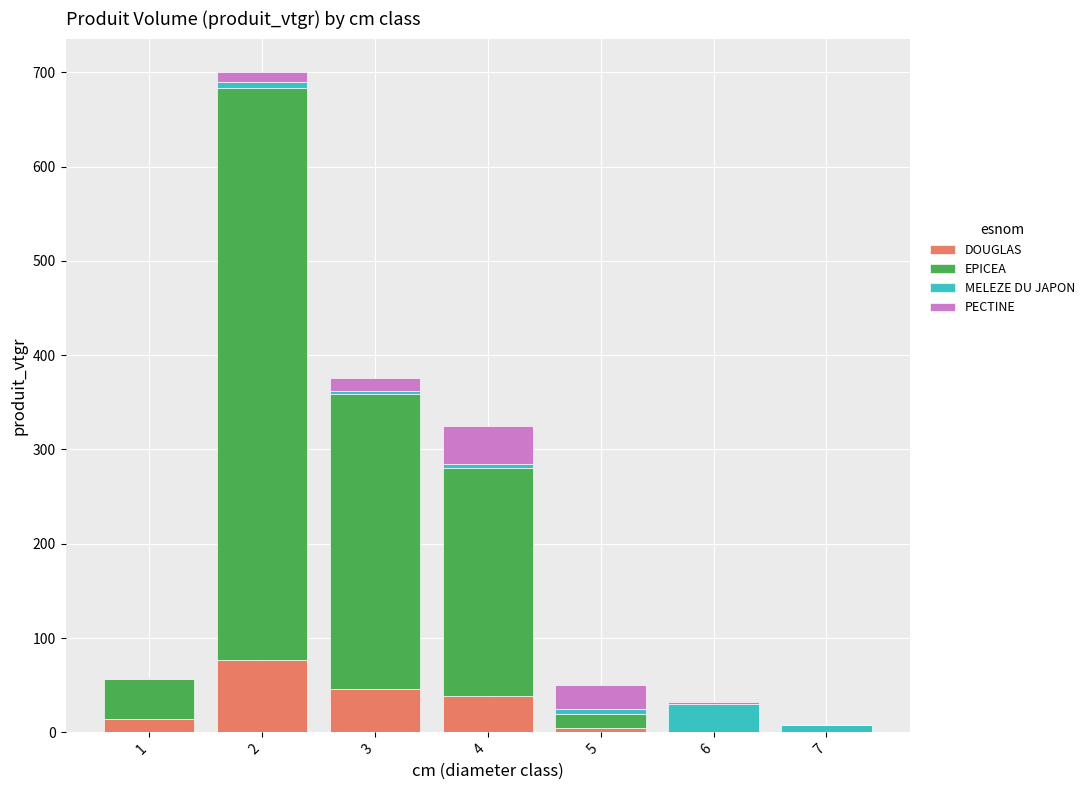

Reading left to right, what are the values for DOUGLAS?

1=13.9	2=76.7	3=45.9	4=38.5	5=5.0	6=0.0	7=0.0